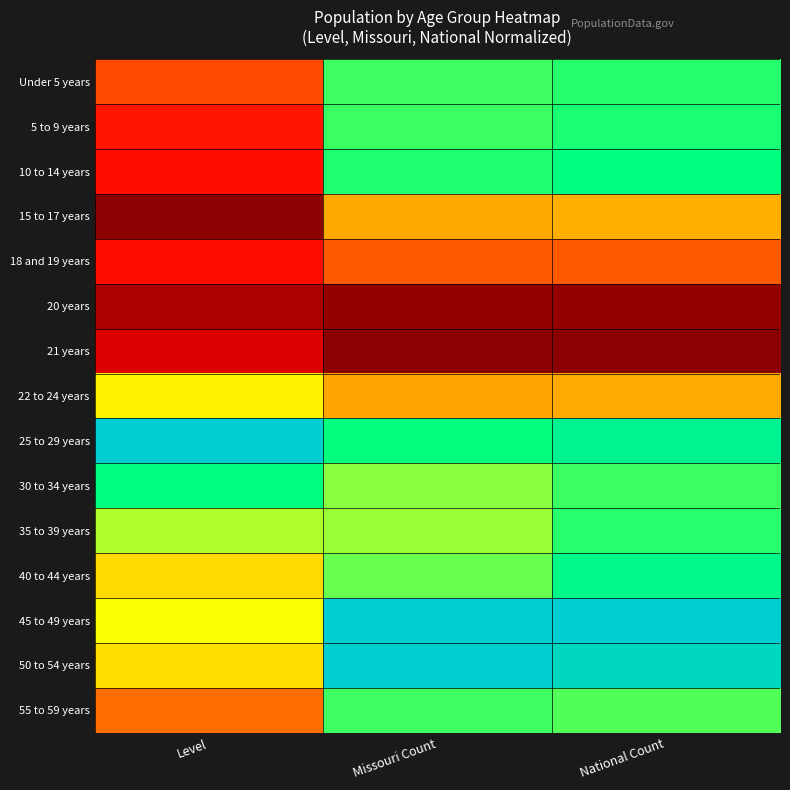

What is the difference between the highest and lowest values at Level?

1.0